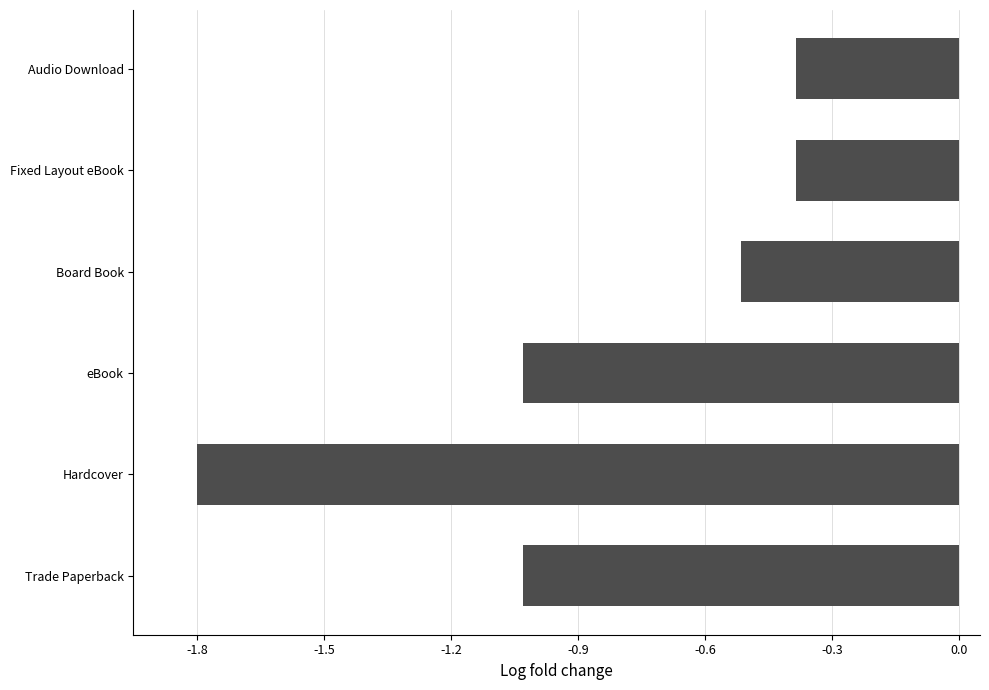

What is the change in value from Hardcover to Fixed Layout eBook?

+1.4